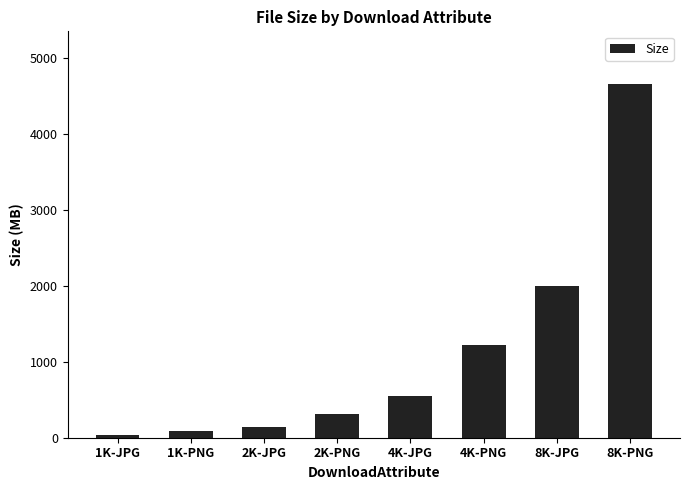

Reading right to left, what are all the values shown in this chart?

4654.0	2001.1	1218.4	548.0	314.1	147.6	82.9	40.9